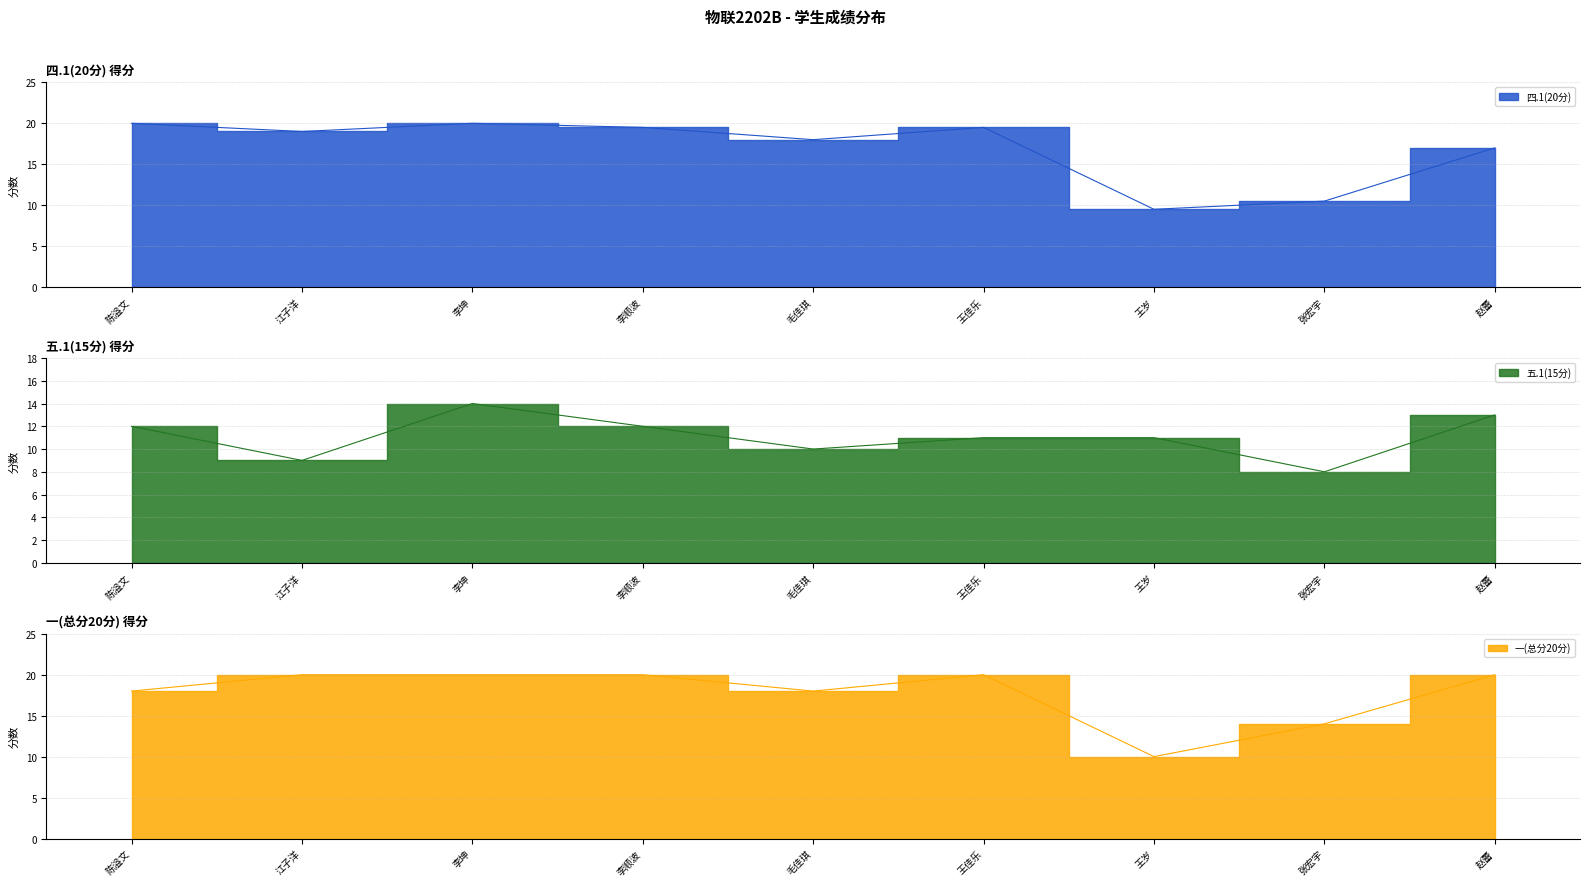

What is the sum of the 五.1(15分) values at 赵蕾 and 王佳乐?

24.0